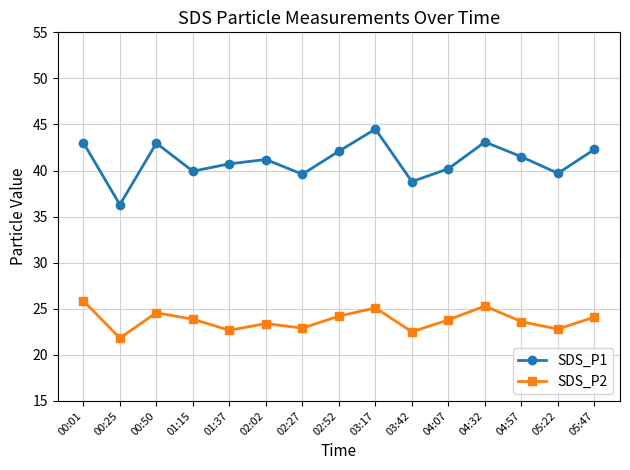

How many lines are shown in the chart?

2